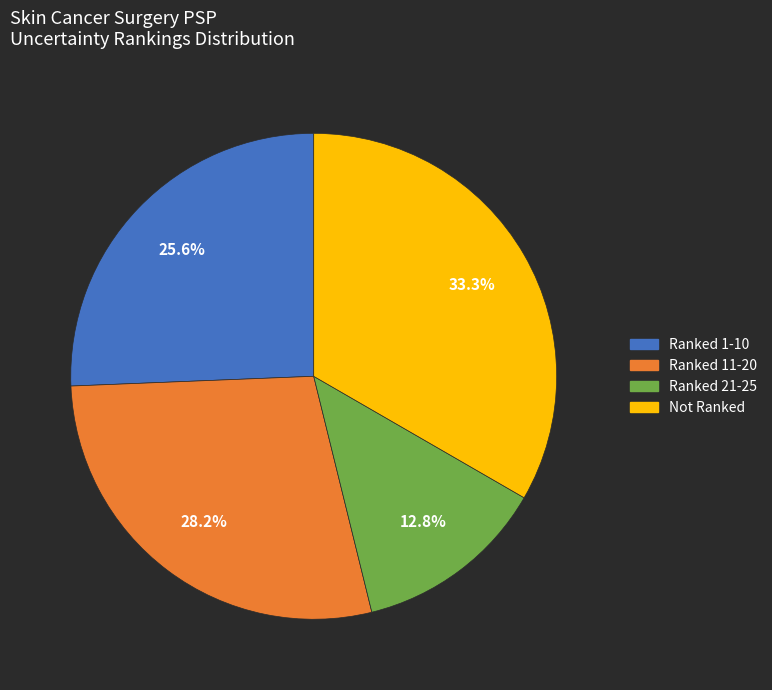

How much of the chart is everything except Ranked 1-10?

74.4%